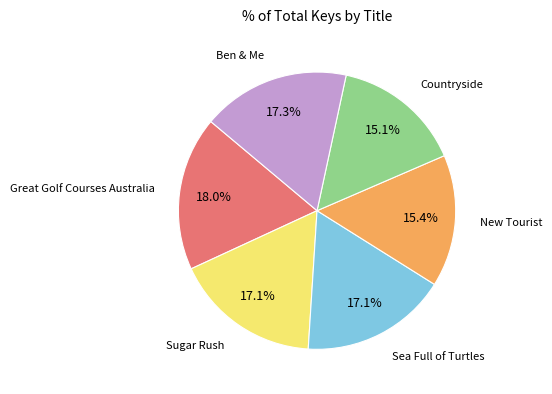

Does any single category account for the majority?

No